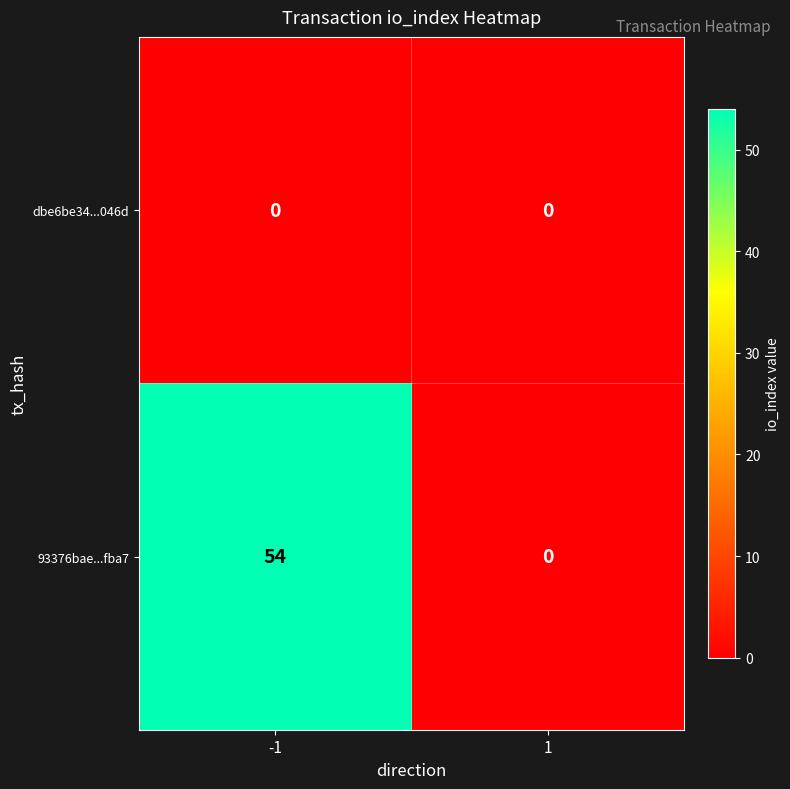

The value of 93376bae...fba7 at 1 is -32. True or false?

False